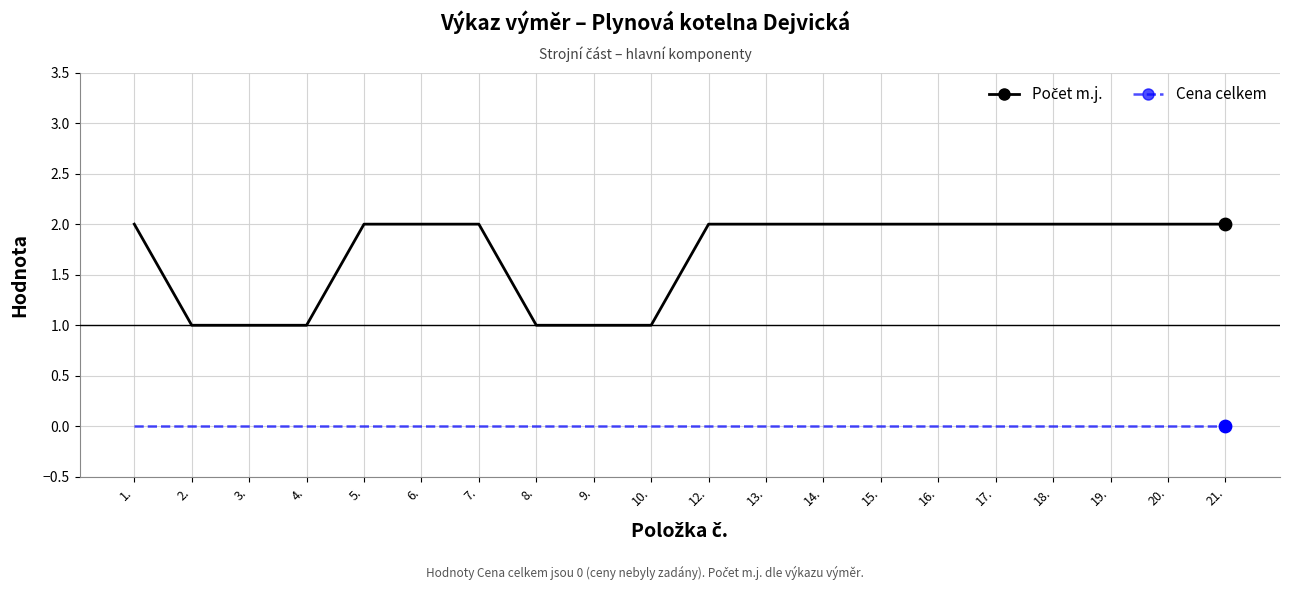

Is it true that Cena celkem equals 0 at 15.?

True